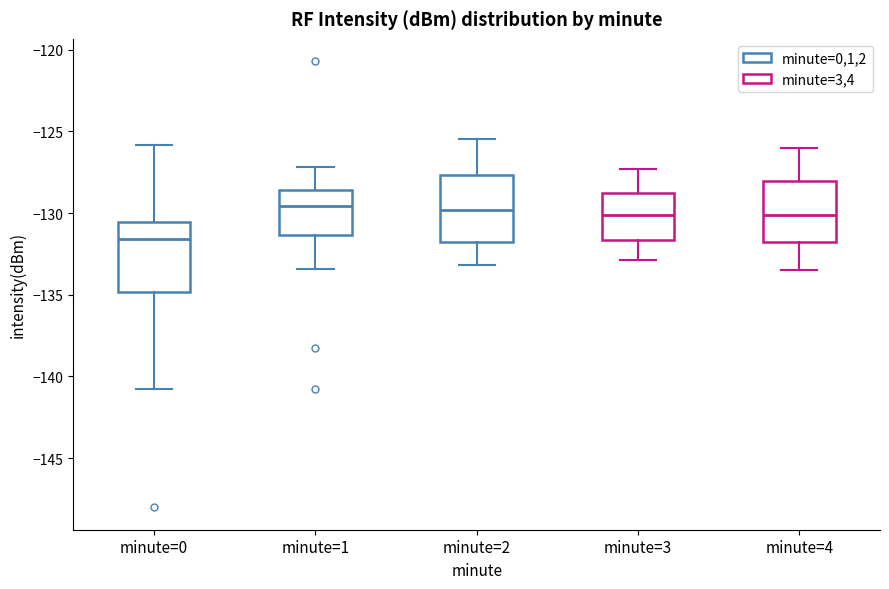

Which box has the lowest median line?

minute=0